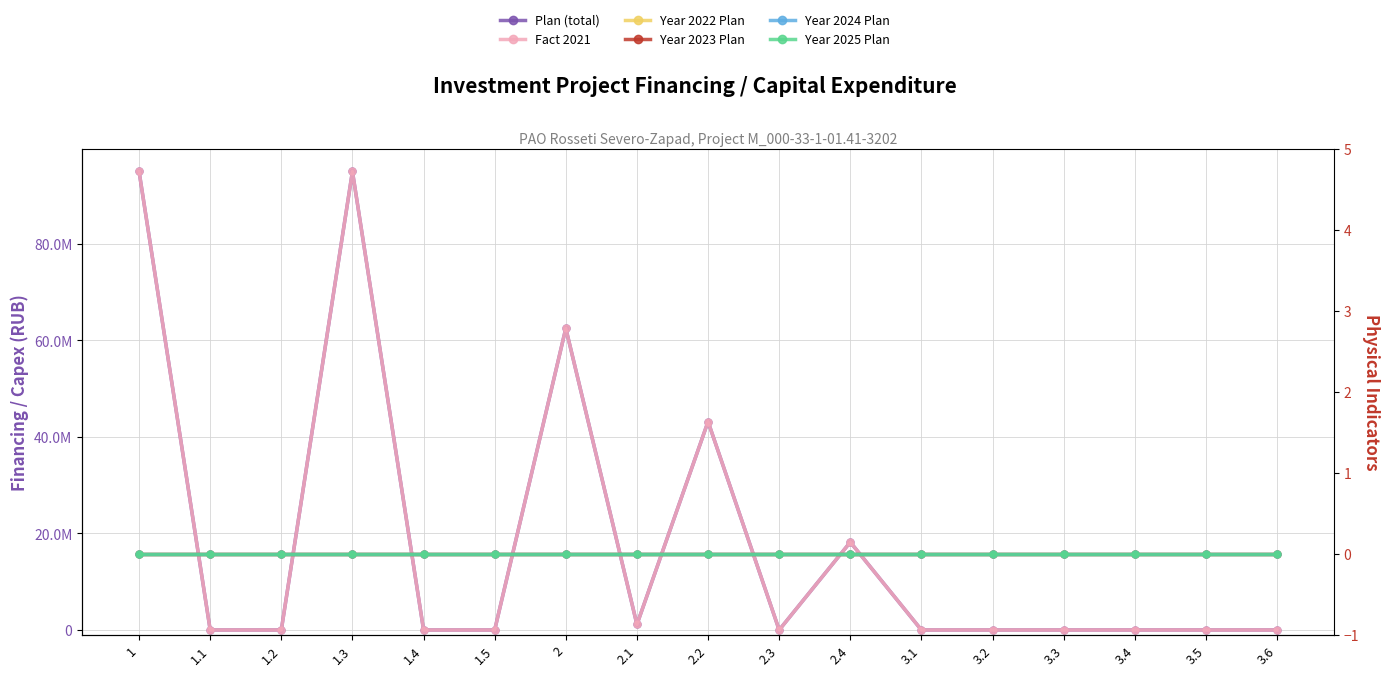

True or false: Plan (total) and Year 2024 Plan intersect in this chart.

False